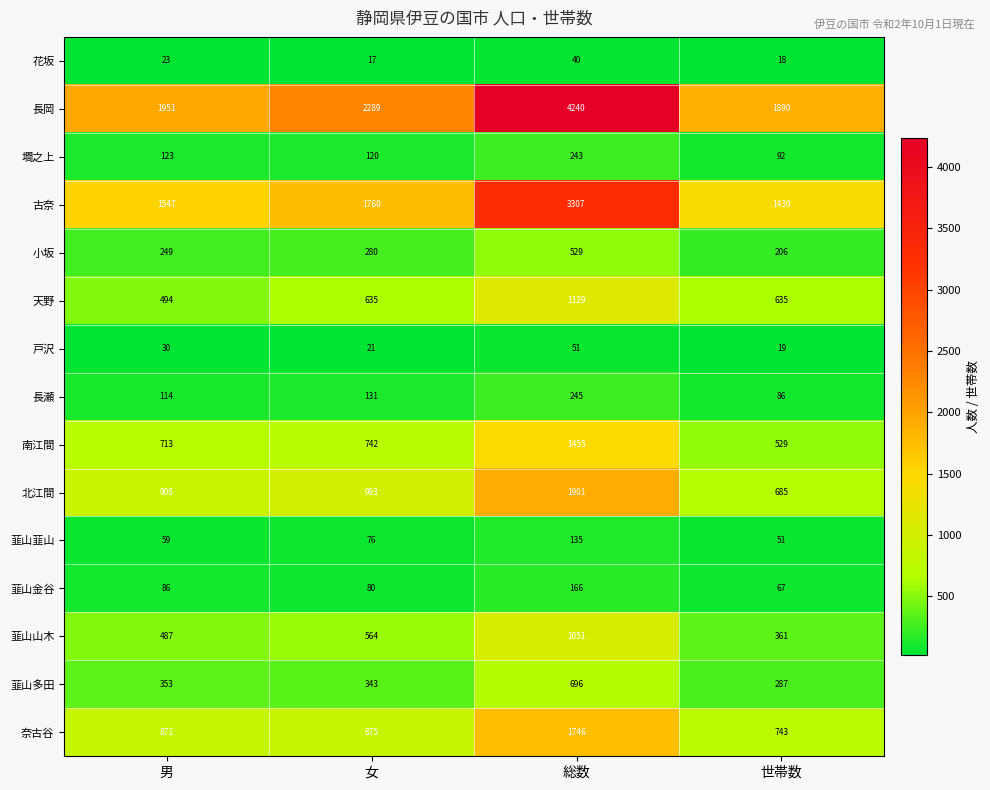

What is the difference between the highest and lowest values at 女?

2272